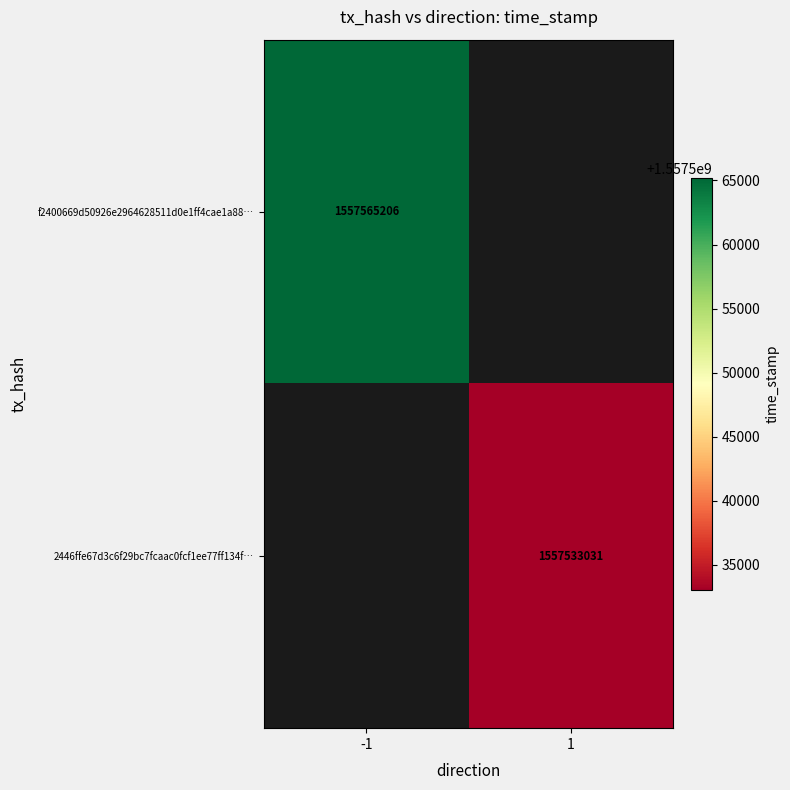

The 2446ffe67d3c6f29bc7fcaac0fcf1ee77ff134f… series shows 1074324770.4 at 1. True or false?

False